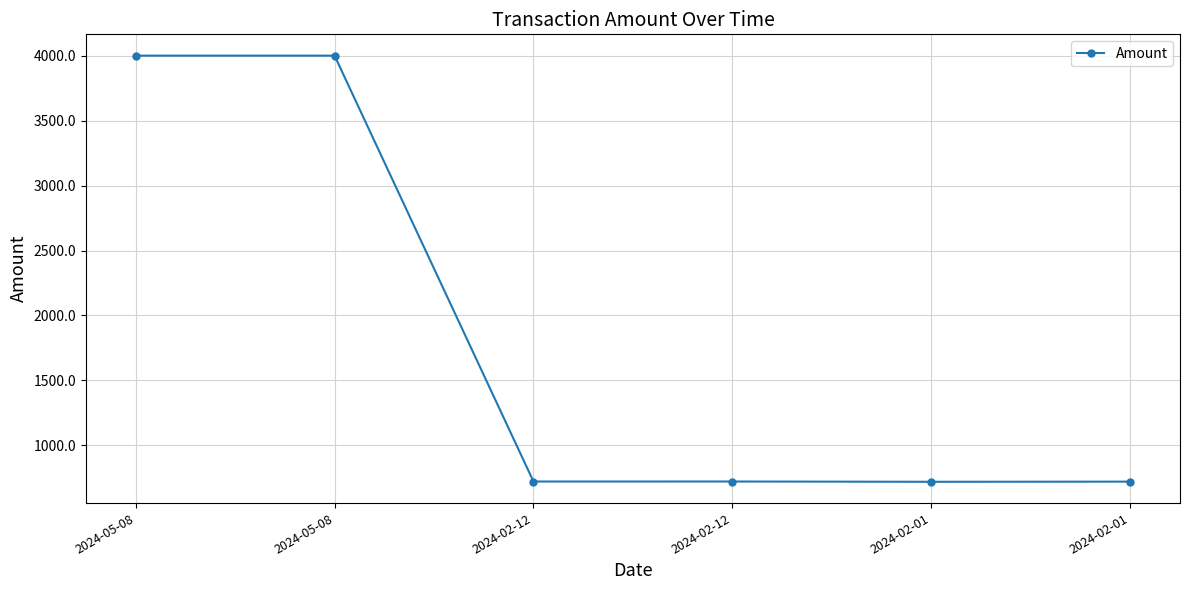

At which category does the data reach its first local peak?

2024-05-08